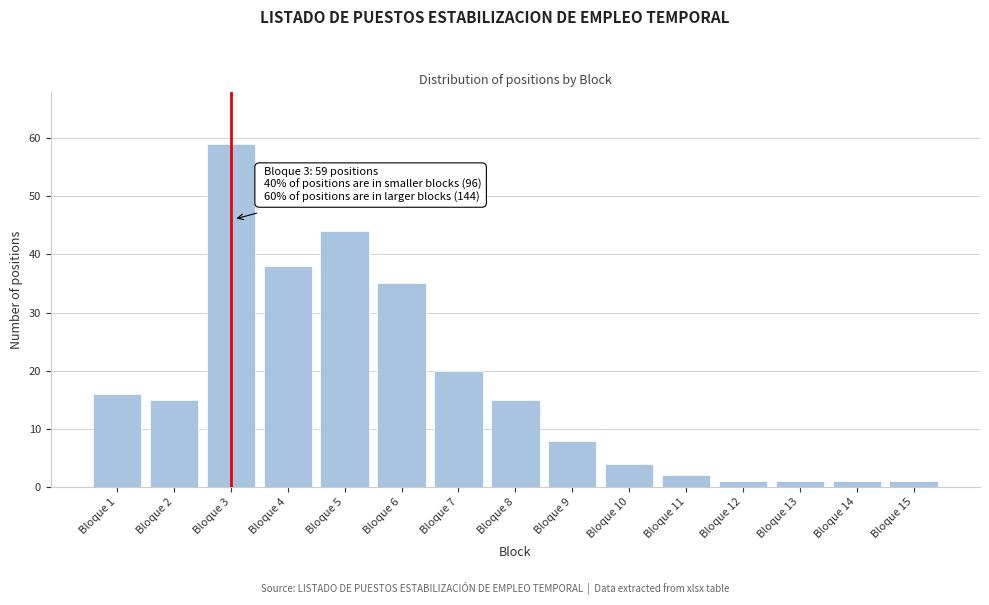

Reading right to left, what are all the values shown in this chart?

1	1	1	1	2	4	8	15	20	35	44	38	59	15	16